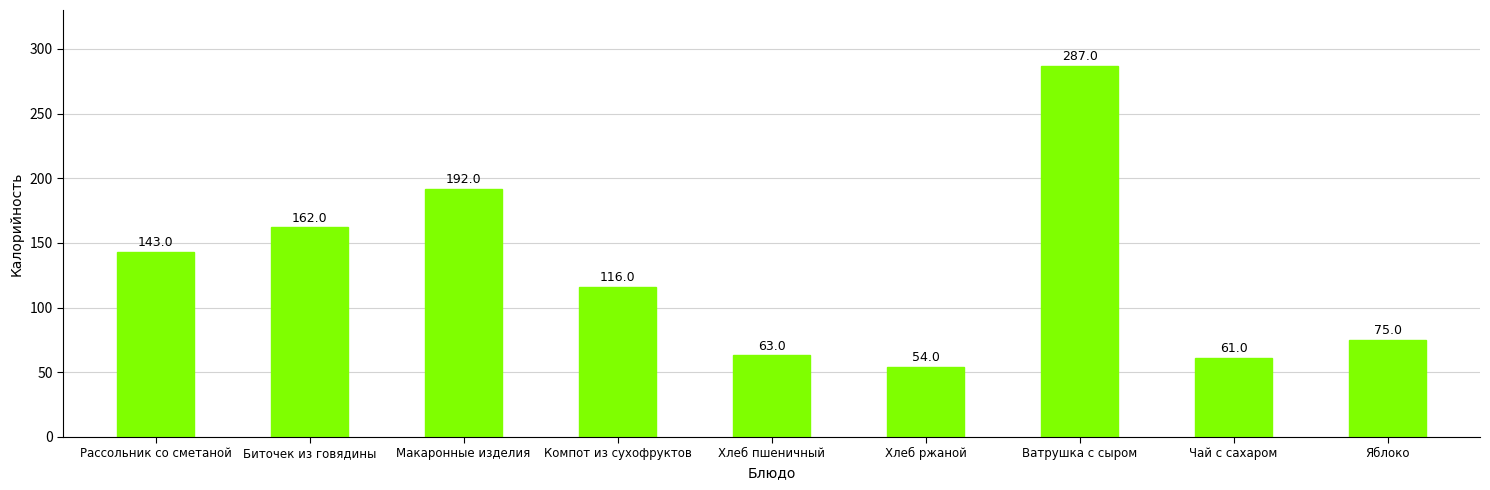

Reading left to right, what are all the values shown in this chart?

143	162	192	116	63	54	287	61	75